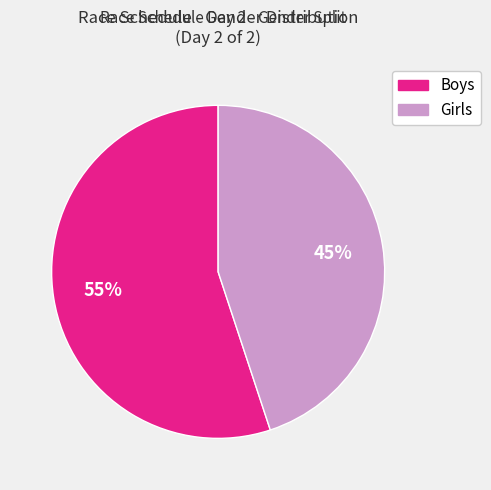

How many segments does this pie chart have?

2